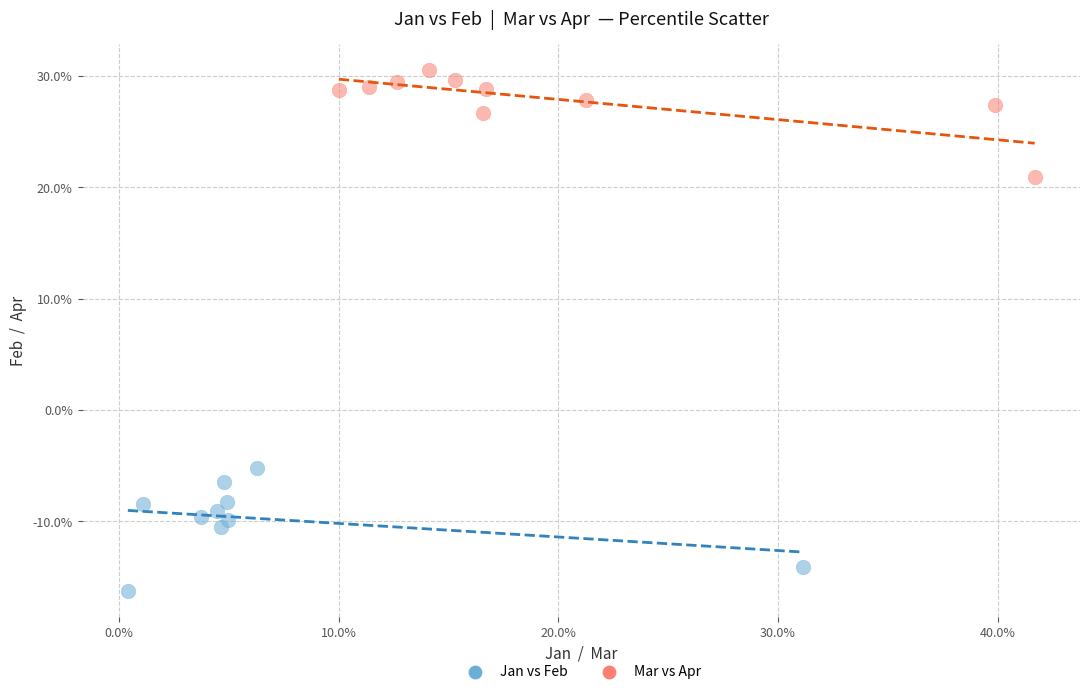

What are all the series names shown in the legend?

Jan vs Feb, Mar vs Apr